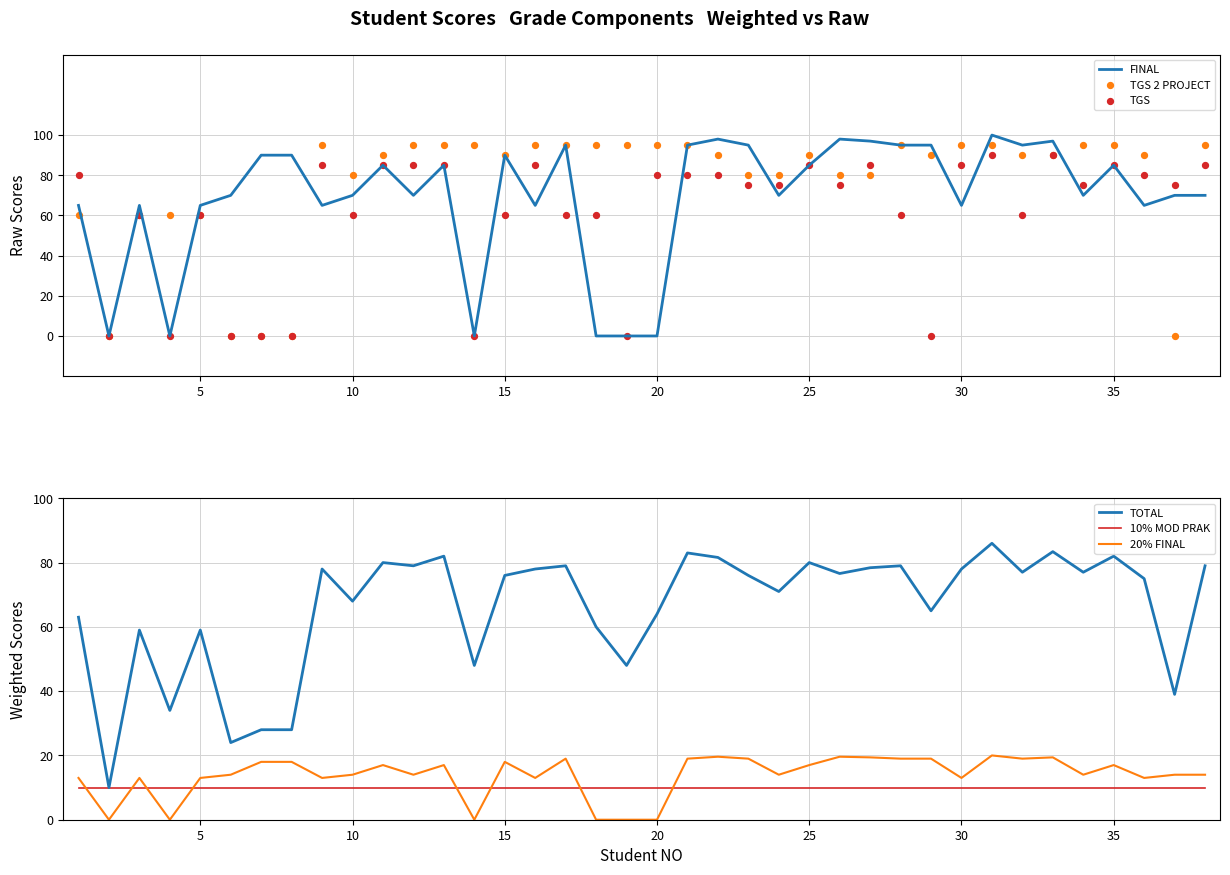

Which series contains the lowest Y value?

FINAL